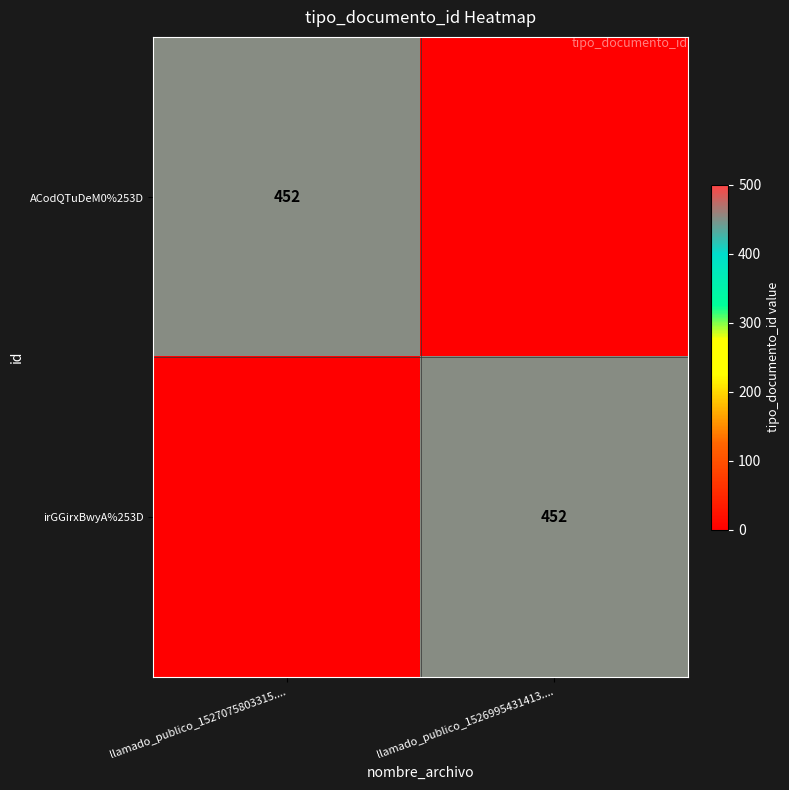

The ACodQTuDeM0%253D series shows 647 at llamado_publico_1527075803315..... True or false?

False